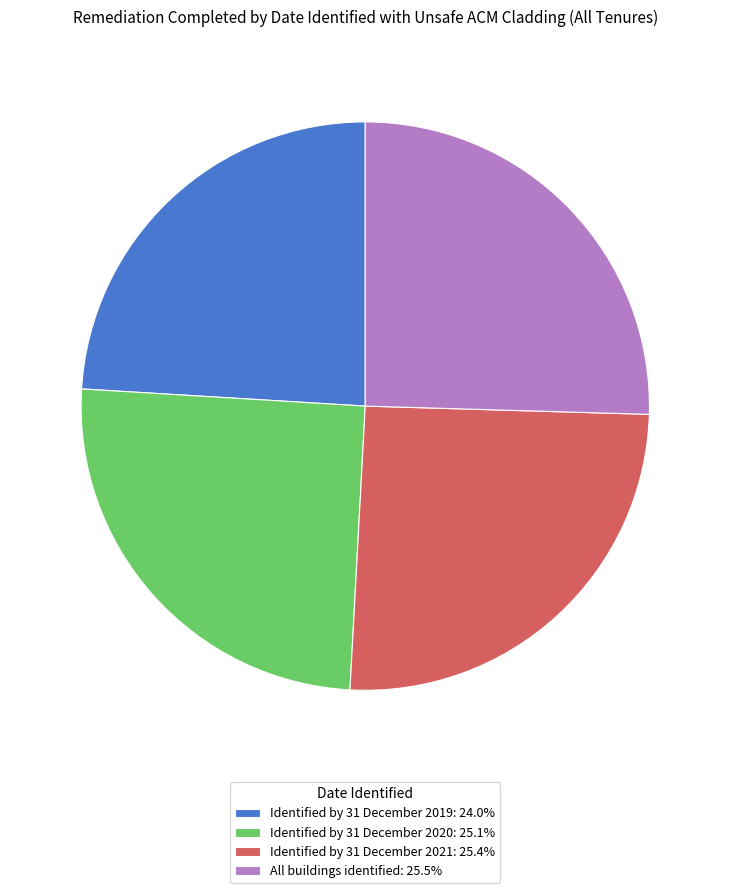

Which has a higher value, Identified by 31 December 2019 or All buildings identified?

All buildings identified